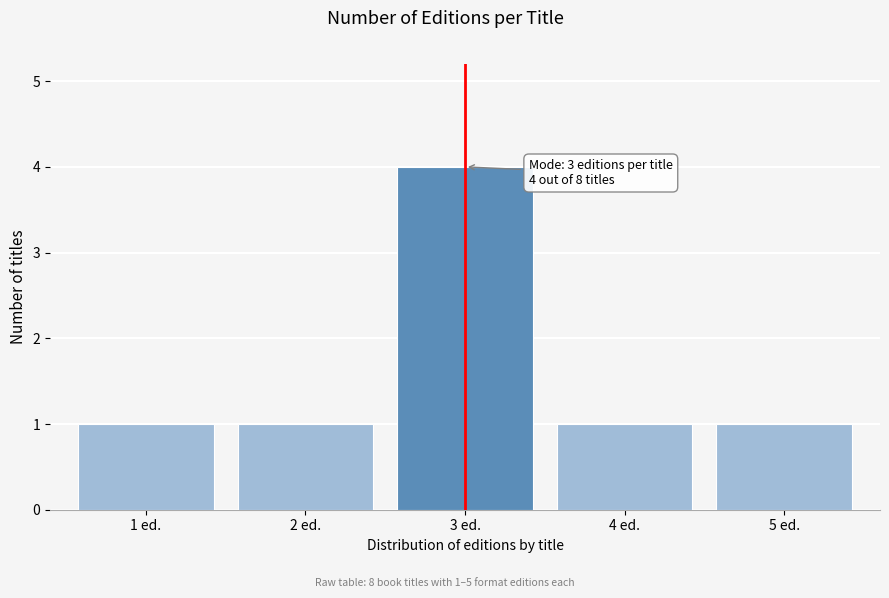

Which range on the x-axis has the tallest bar?

2.5 to 3.5